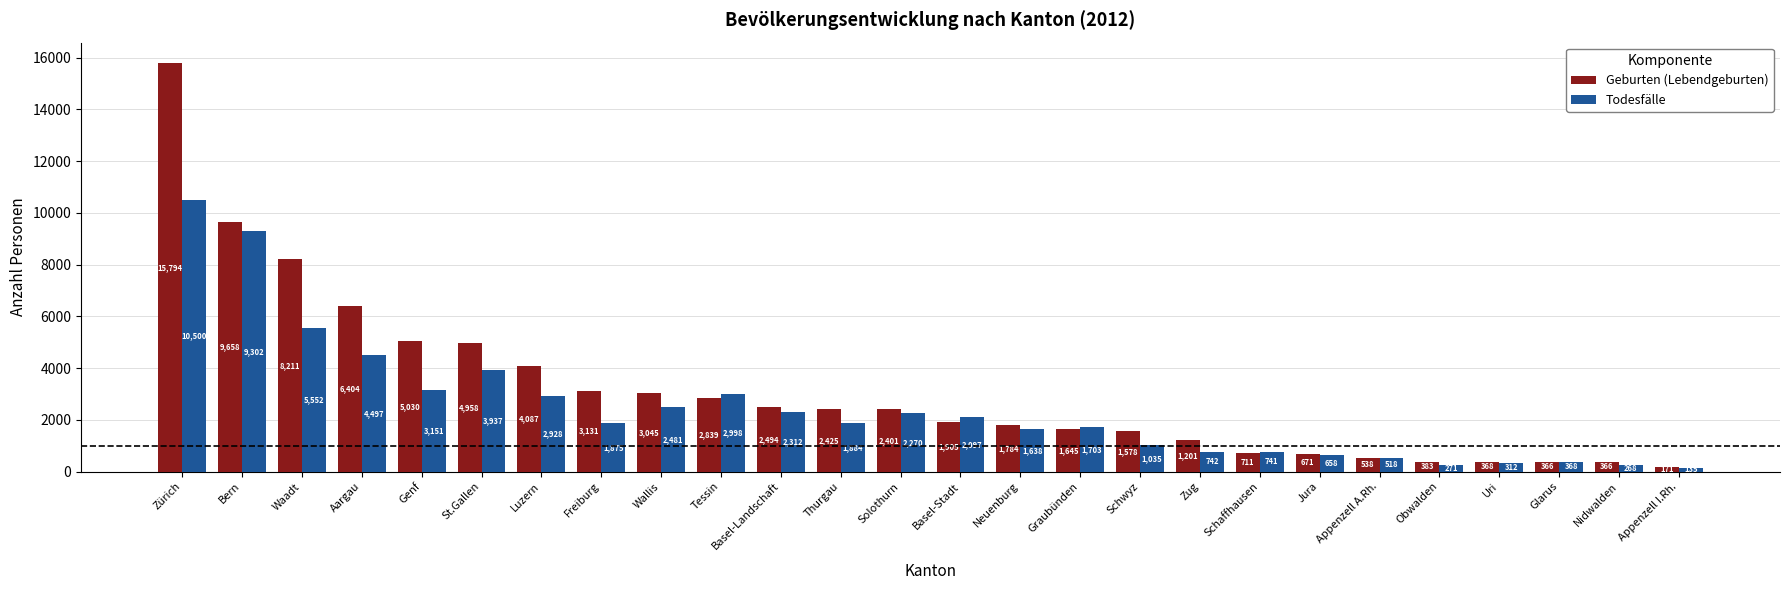

What position from the left is Glarus?

24